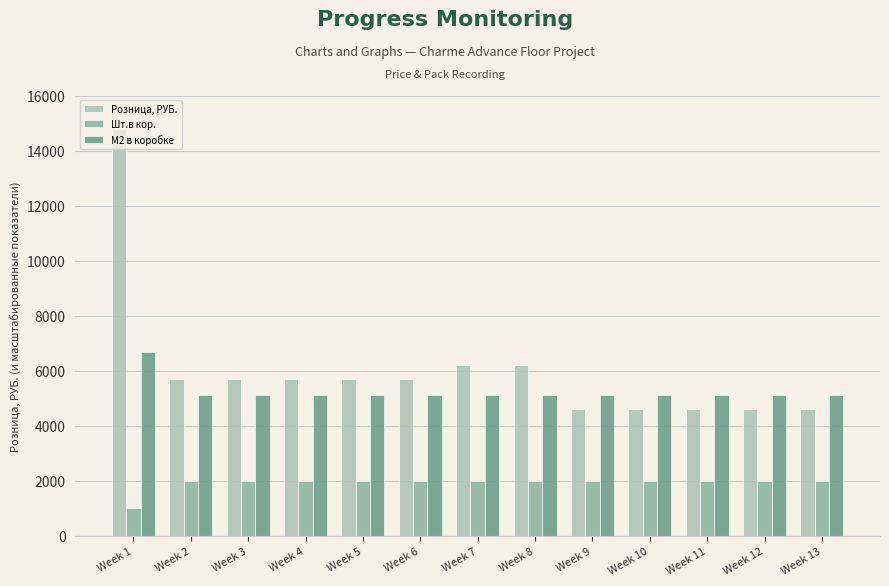

What value does the Шт.в кор. series have at Week 13, to the nearest 10?

2000